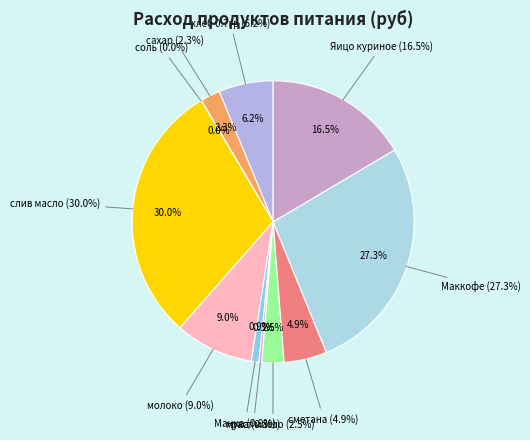

Is it true that Яицо куриное is 16% of the pie?

True